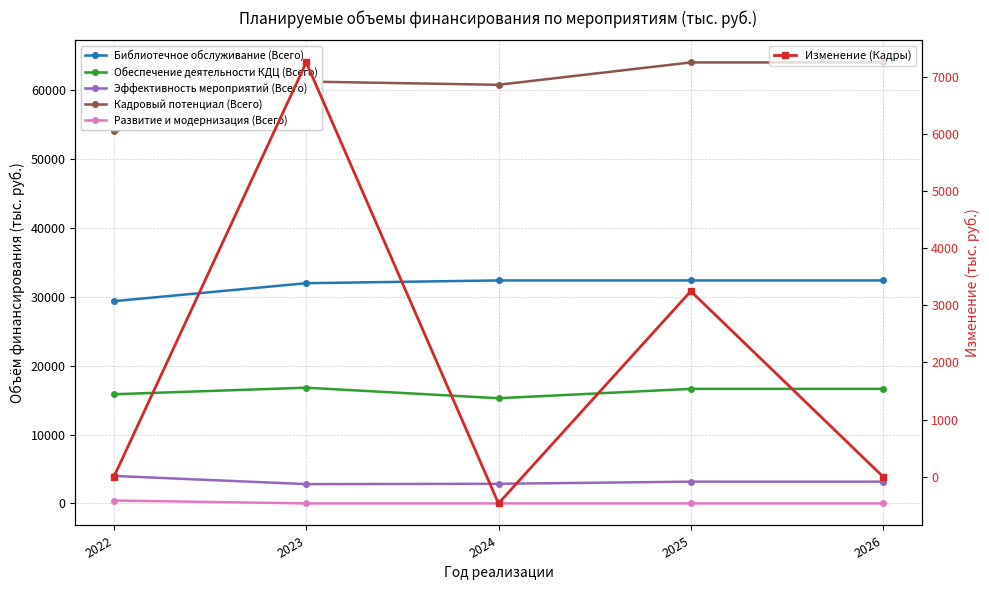

Which label corresponds to the smallest value in the chart?

2024